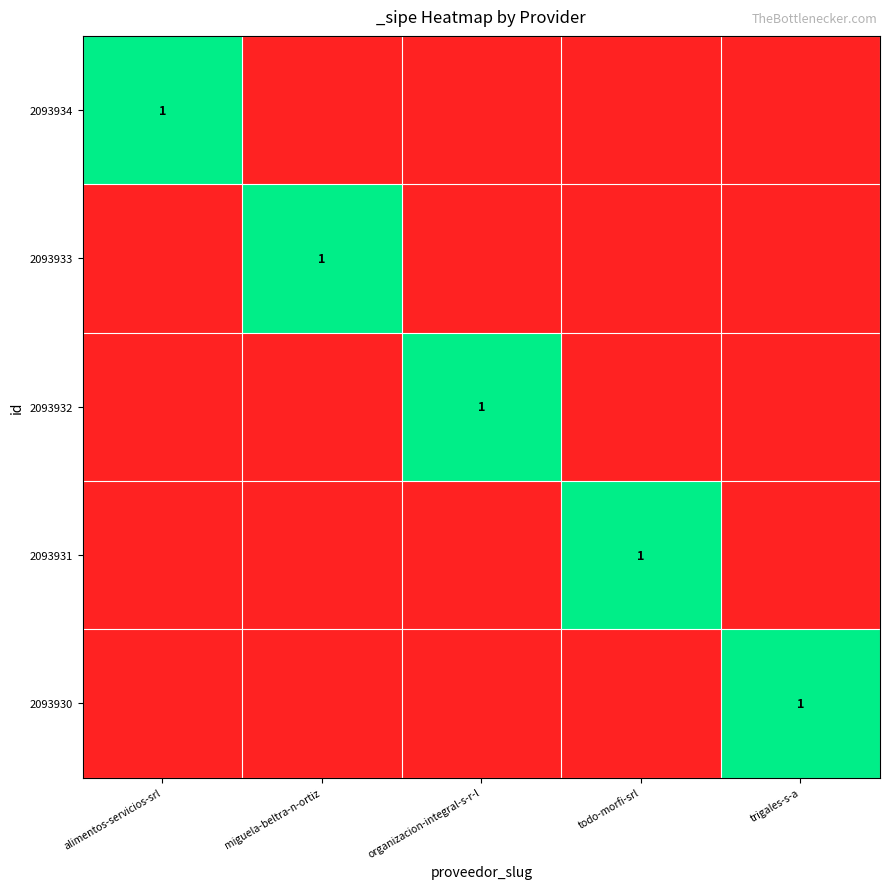

The value of 2093932 at miguela-beltra-n-ortiz is 1. True or false?

False